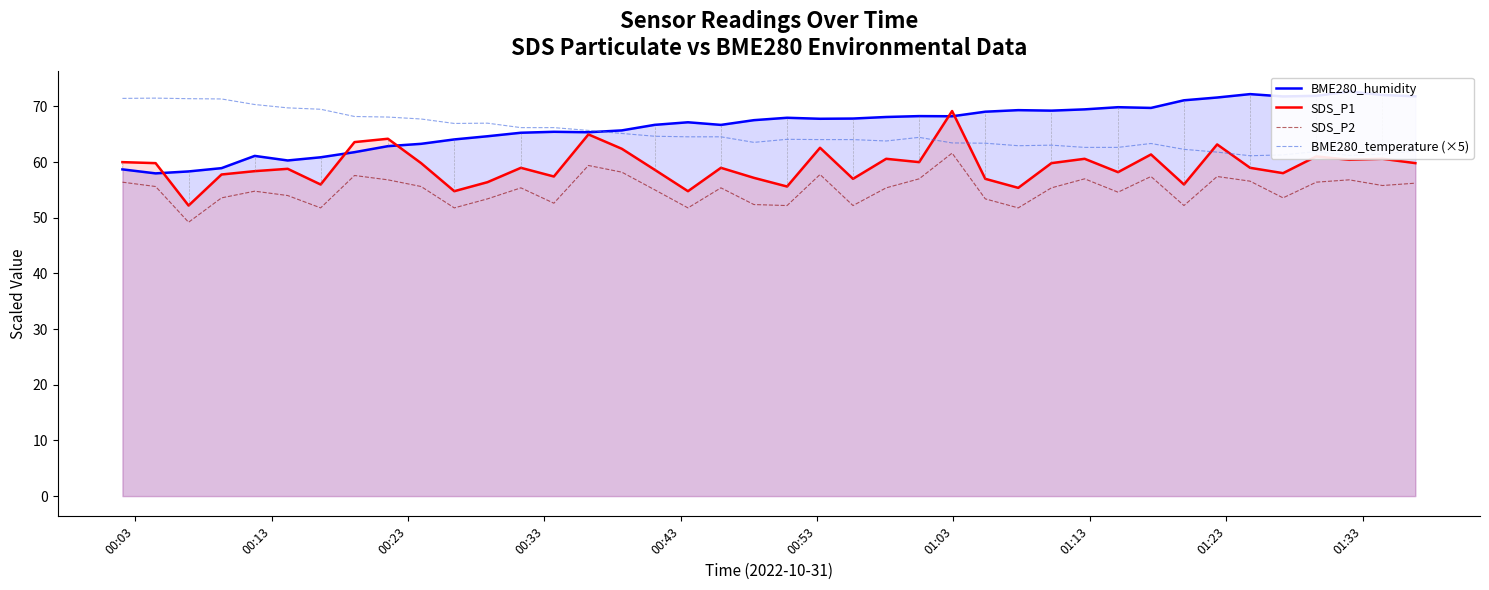

Which series has the largest range (max minus min)?

SDS_P1